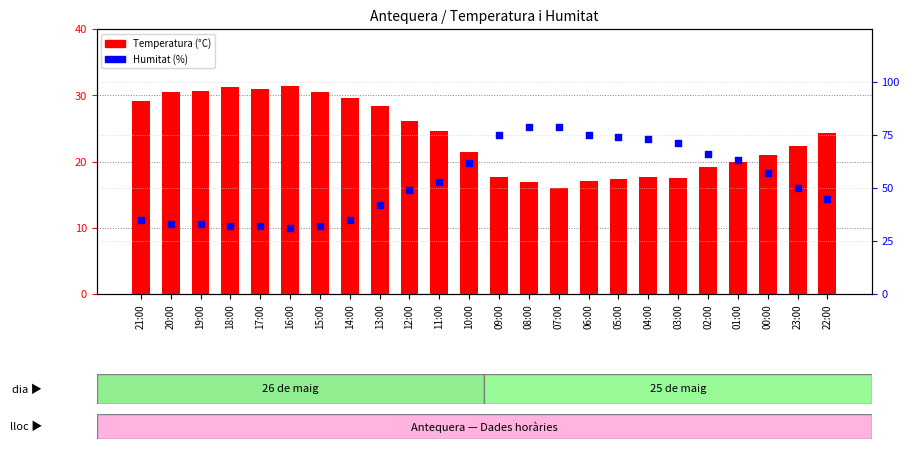

What are all the series names shown in the legend?

Temperatura (°C), Humitat (%)